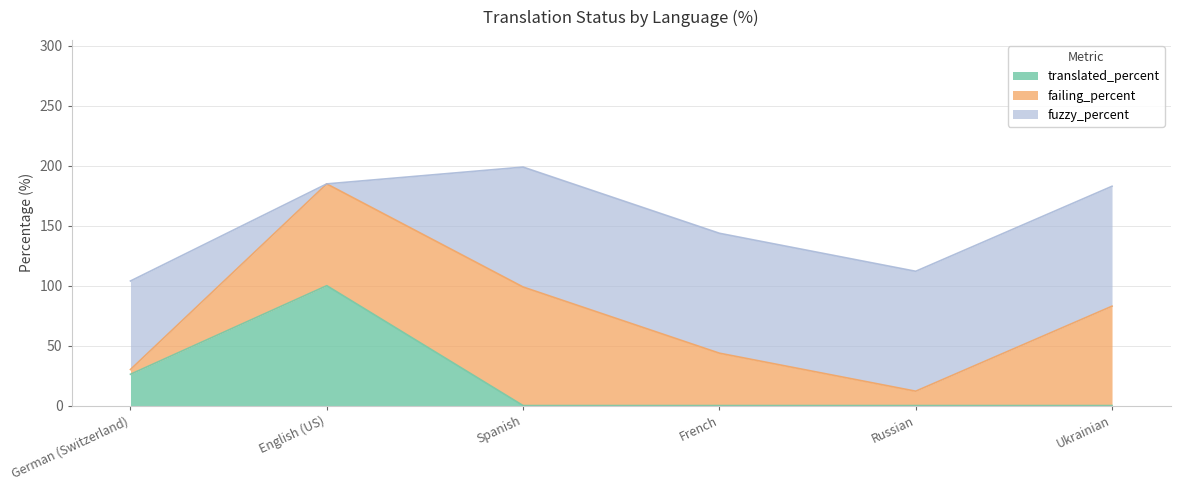

Is it true that translated_percent equals -33.1 at Ukrainian?

False